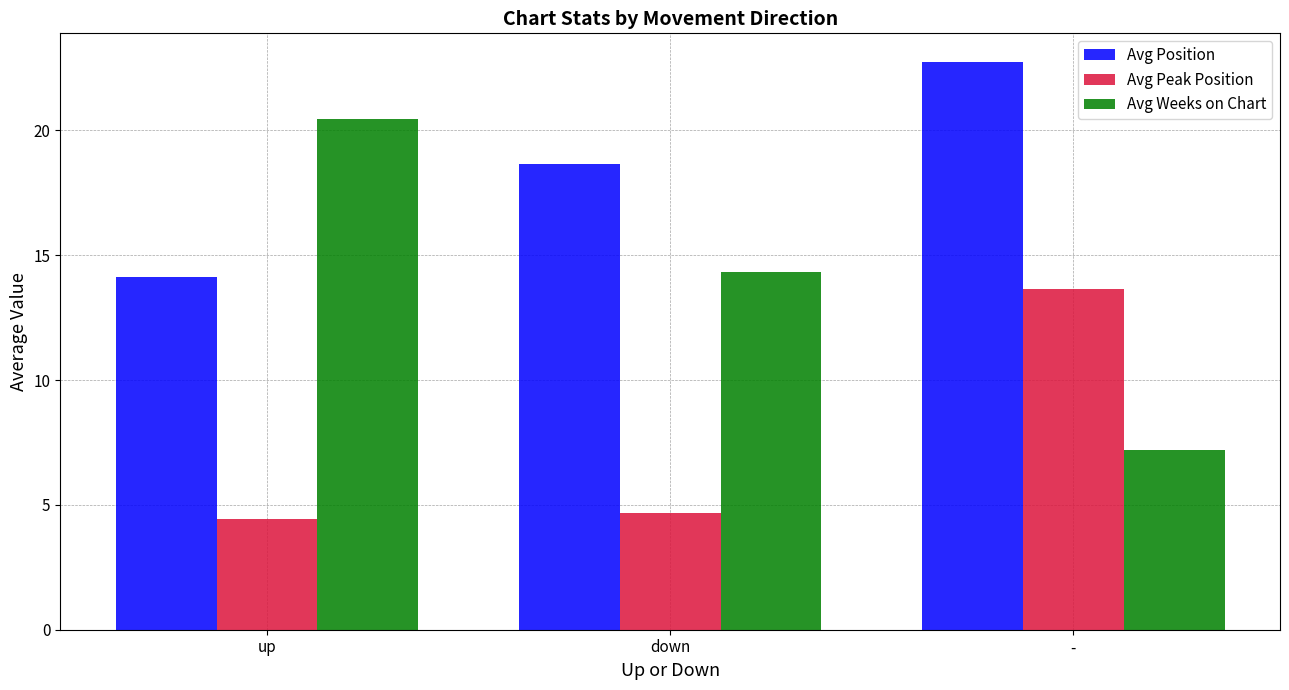

Rank the series by their maximum value, from lowest to highest.

Avg Peak Position, Avg Weeks on Chart, Avg Position